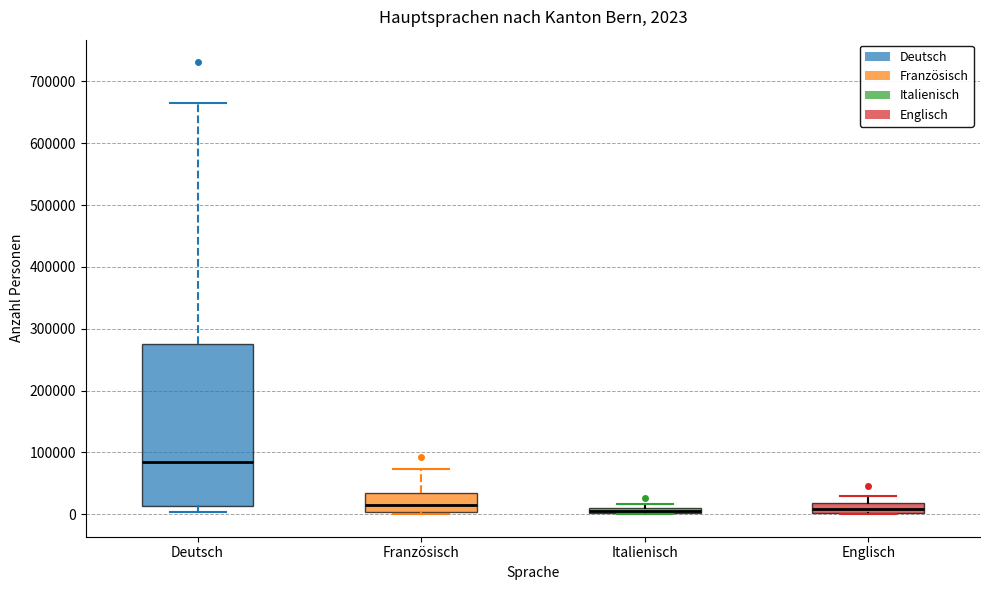

Which box is the tallest, from its lower edge to its upper edge?

Deutsch